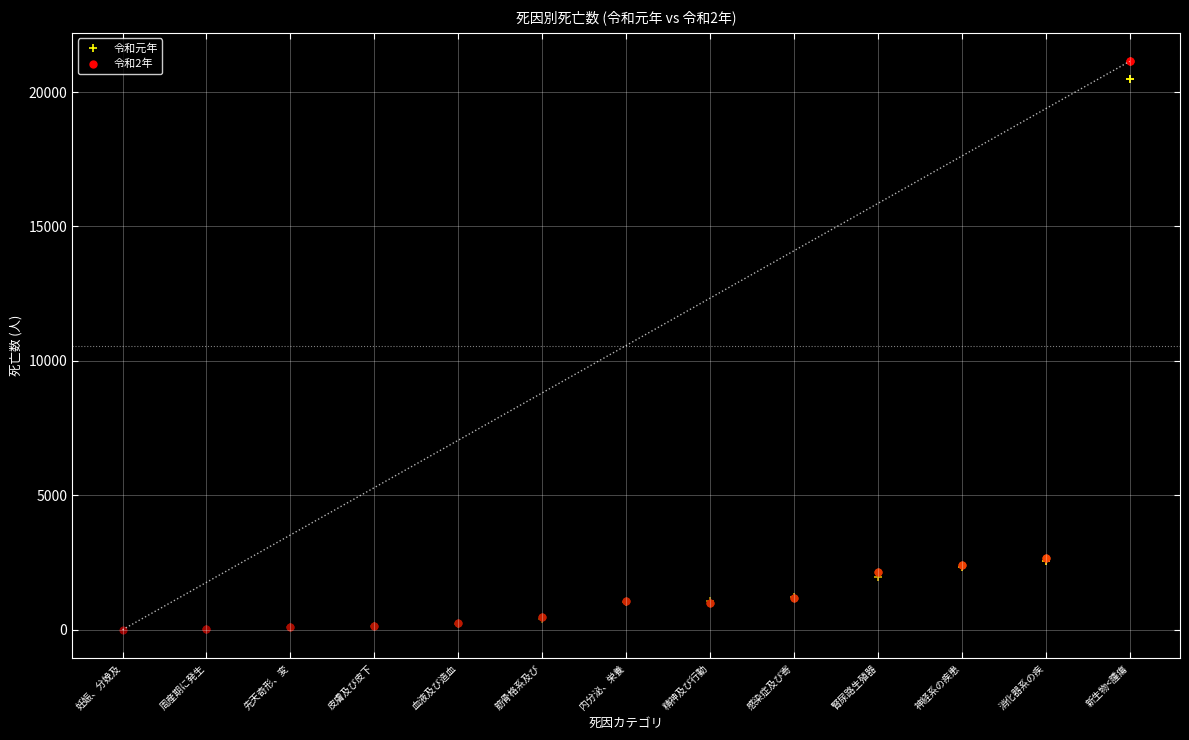

Is the value of 令和元年 at 神経系の疾患 greater than the value of 令和2年 at 皮膚及び皮下組織の疾患?

Yes